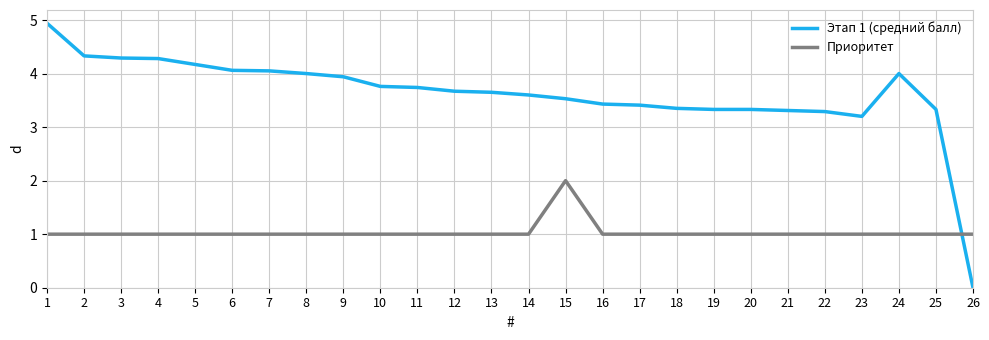

Which category has the highest value across all series?

1